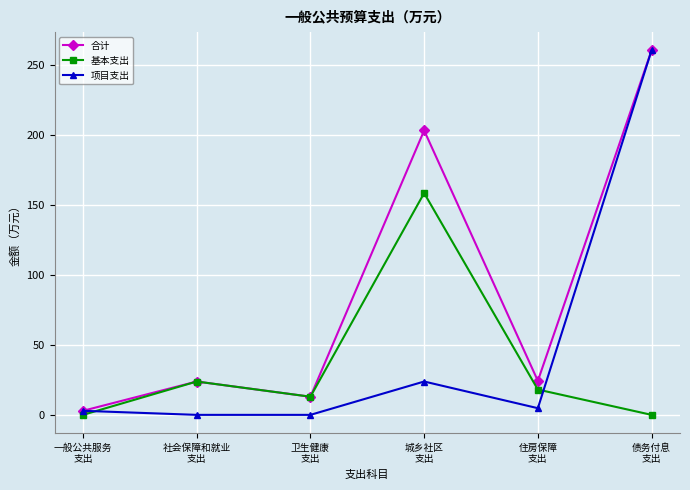

The value of 基本支出 at 债务付息
支出 is 0.0. True or false?

True